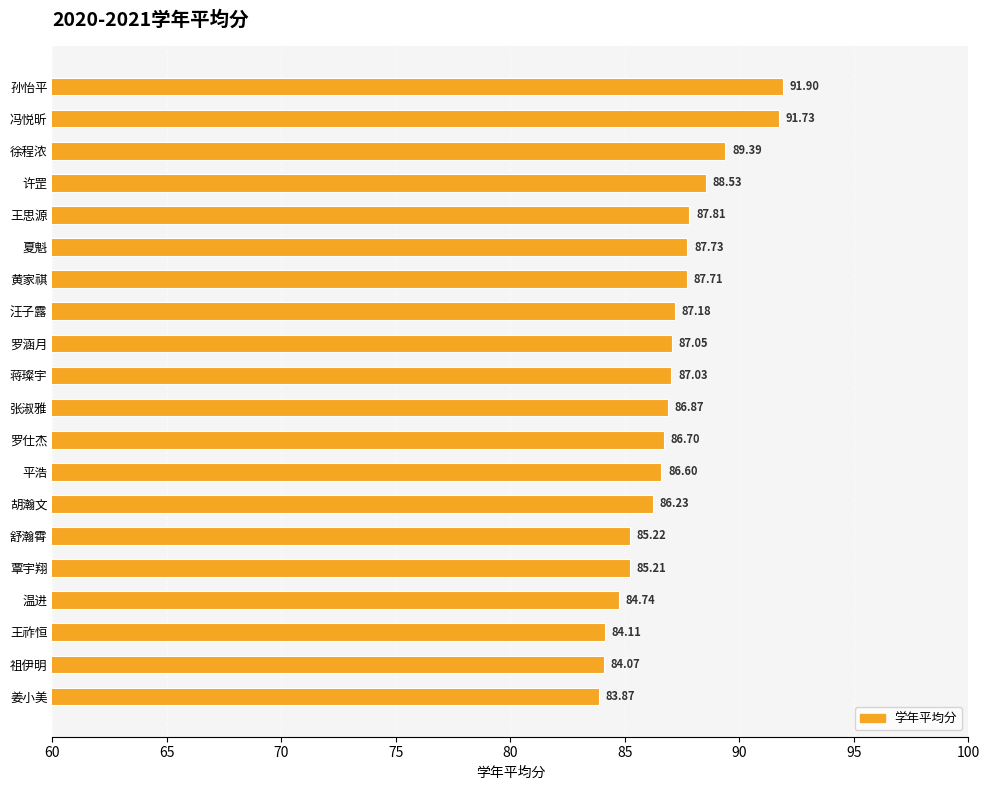

What is the change in value from 夏魁 to 张淑雅?

-0.9